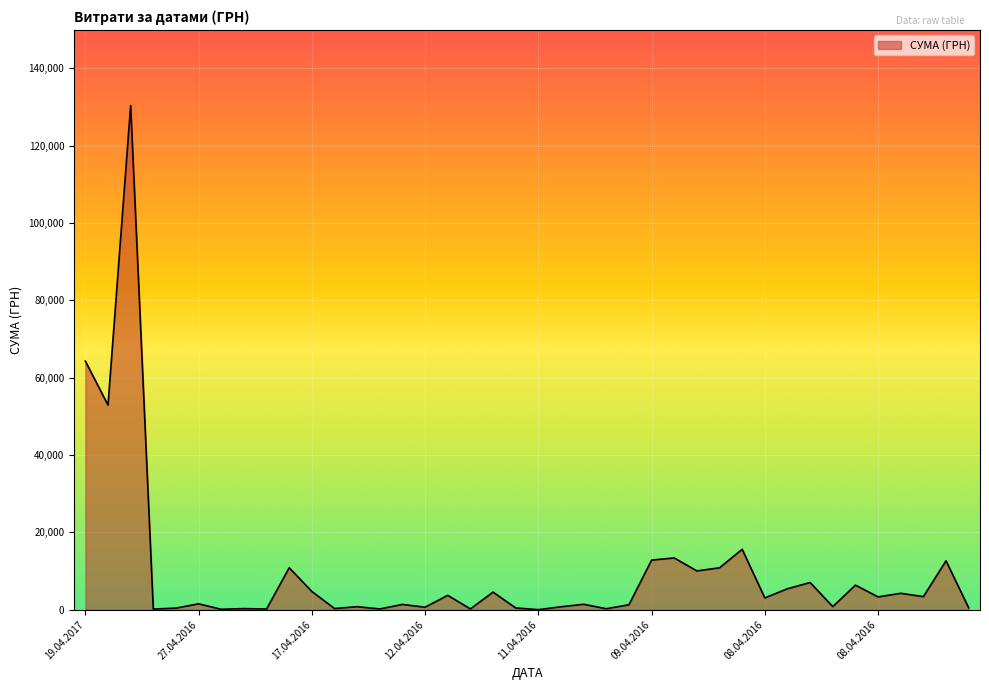

How many values are below 3059?

20